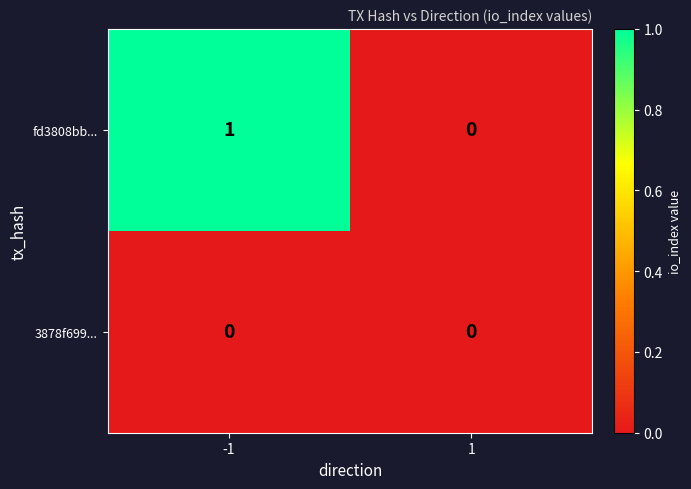

Rank the series by their average value, from highest to lowest.

fd3808bb..., 3878f699...